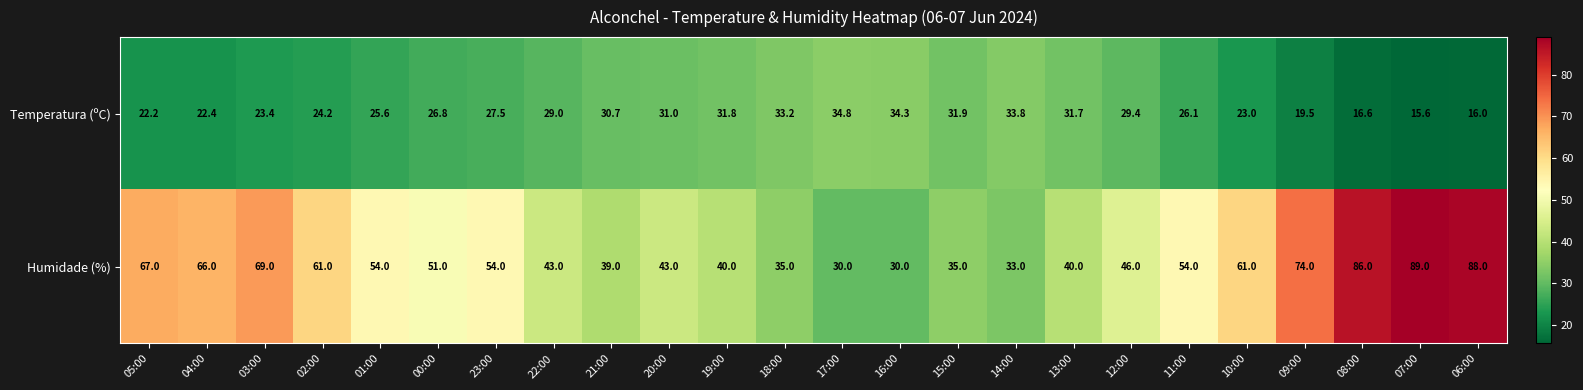

How many categories are shown in the chart?

24